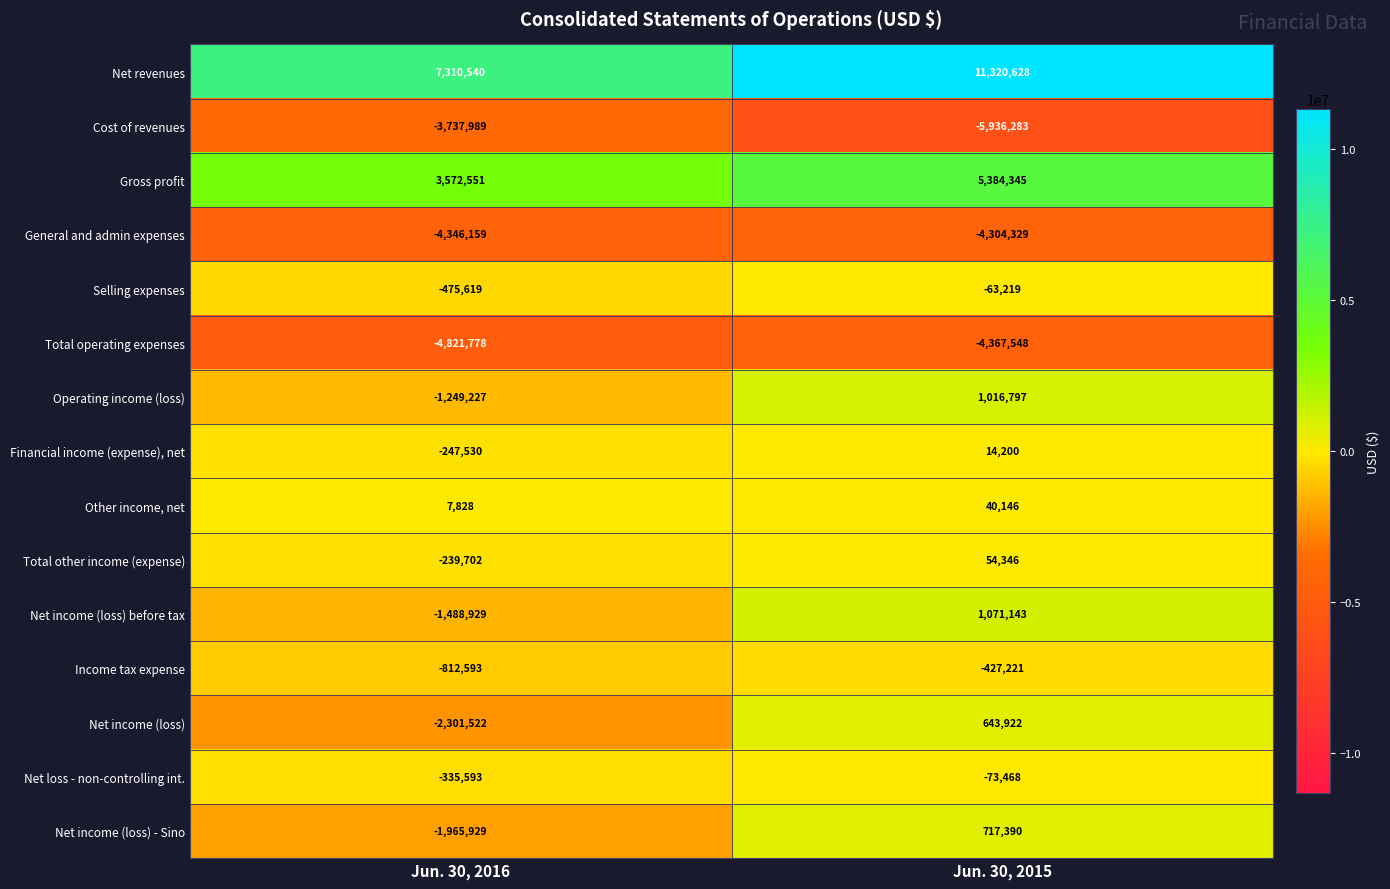

Is it true that Income tax expense equals -503428 at Jun. 30, 2016?

False